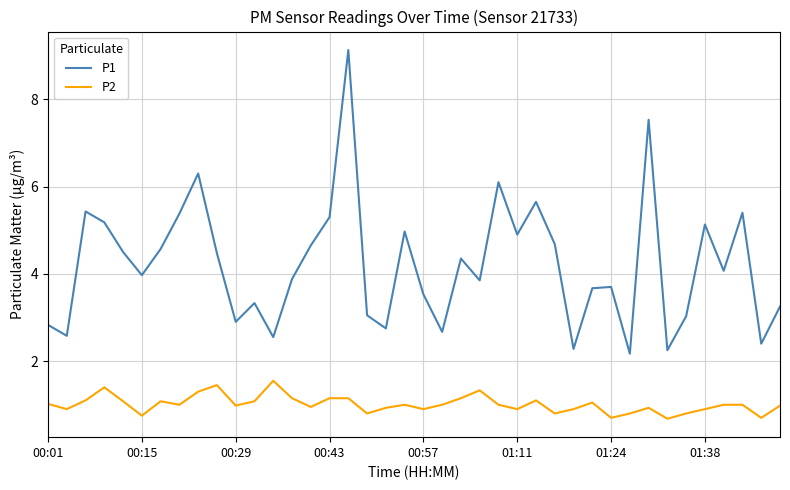

True or false: P2 has more than 0 points higher than both neighbors.

True